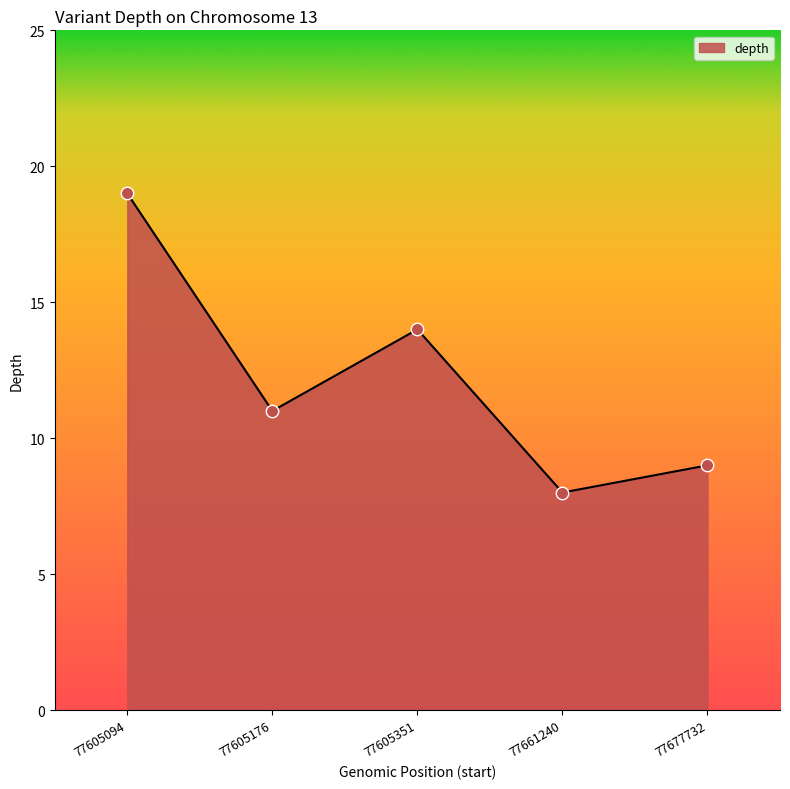

What is the ratio of the value at 77605351 to the value at 77605176?

1.3